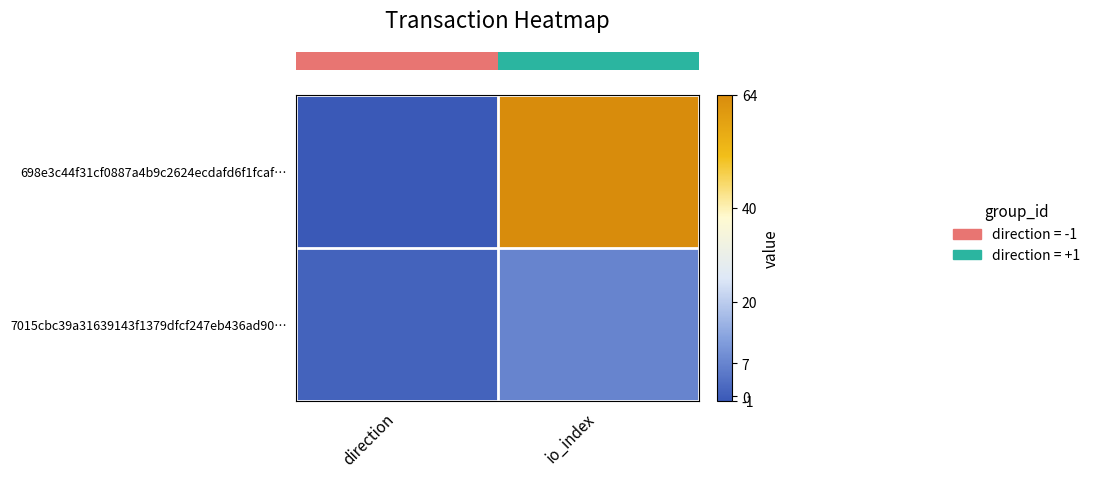

Between direction and io_index, which is larger?

io_index